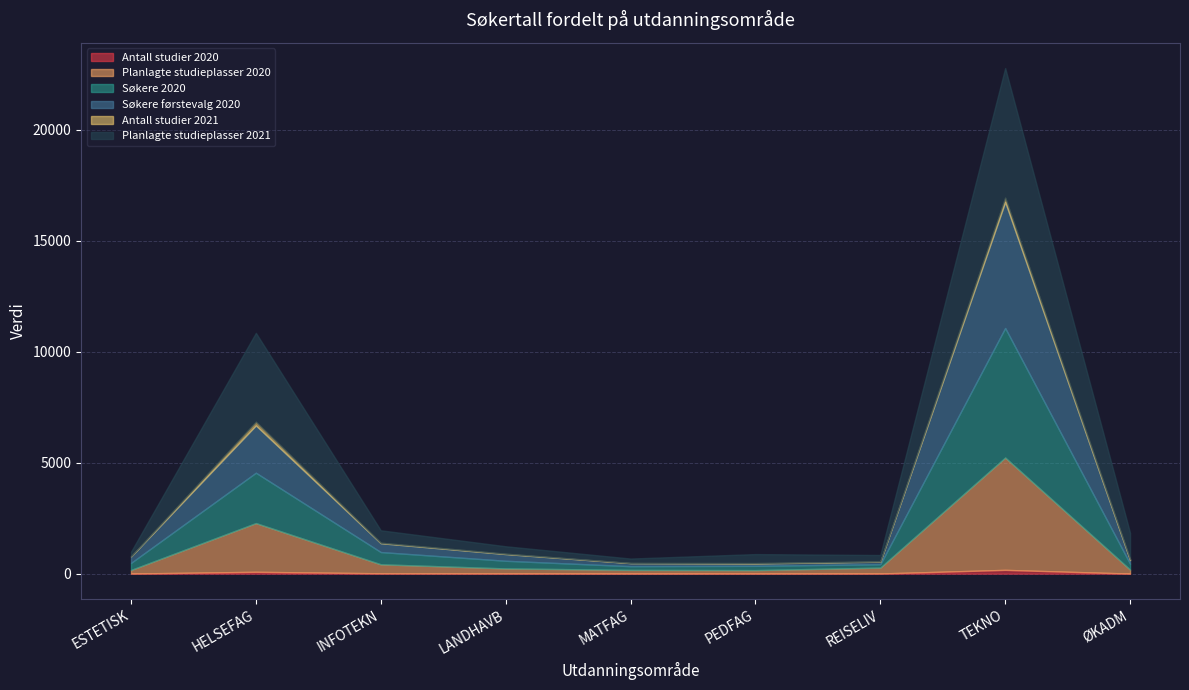

What position from the right is ESTETISK?

9